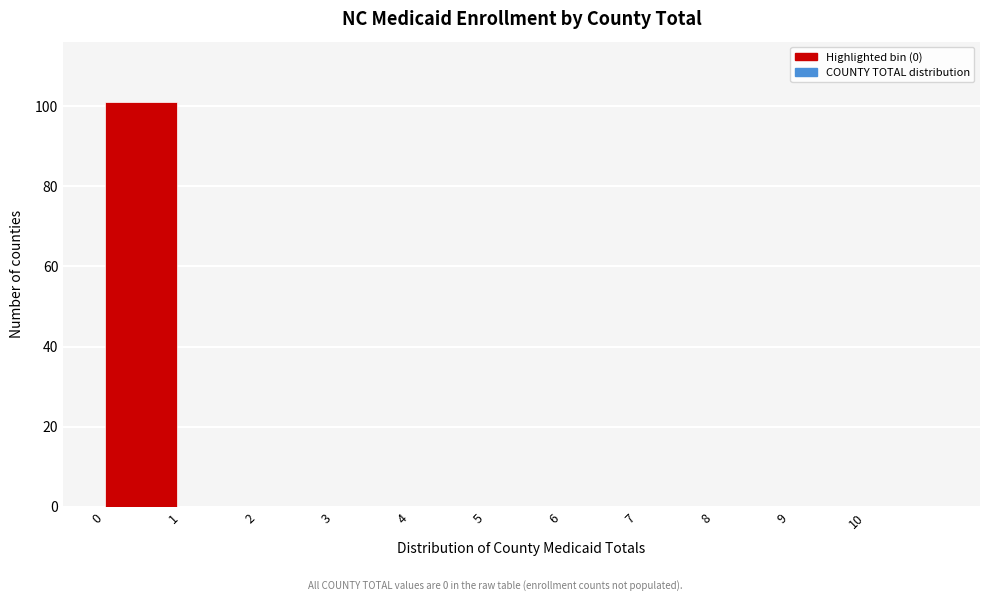

Which range on the x-axis has the tallest bar?

0 to 1